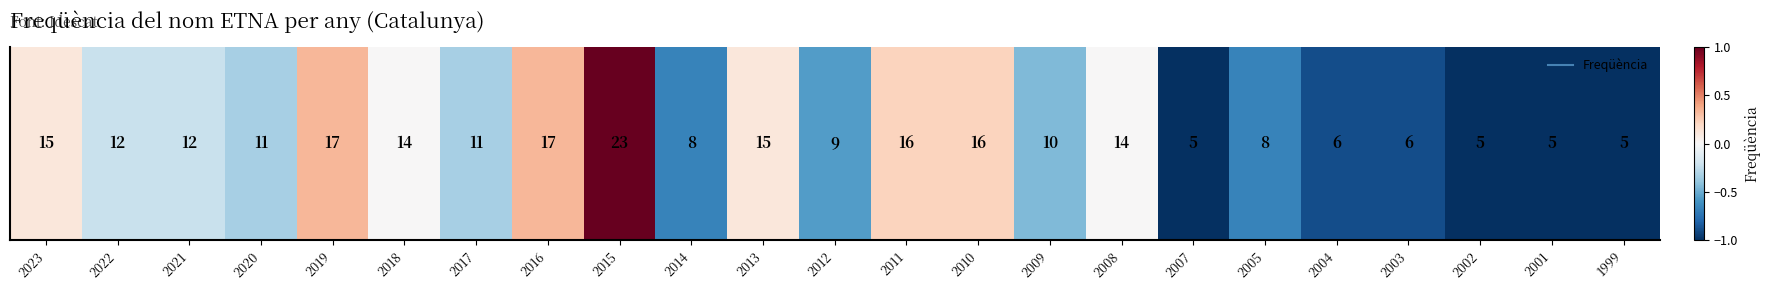

How many positive values are there?

7